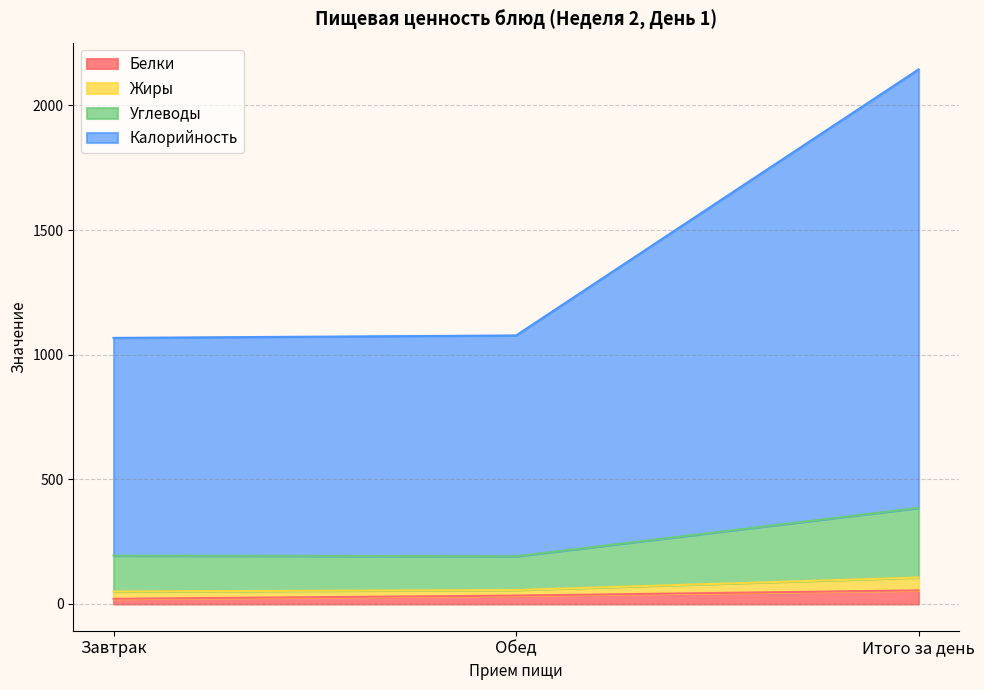

What is the maximum value for Белки?

54.6